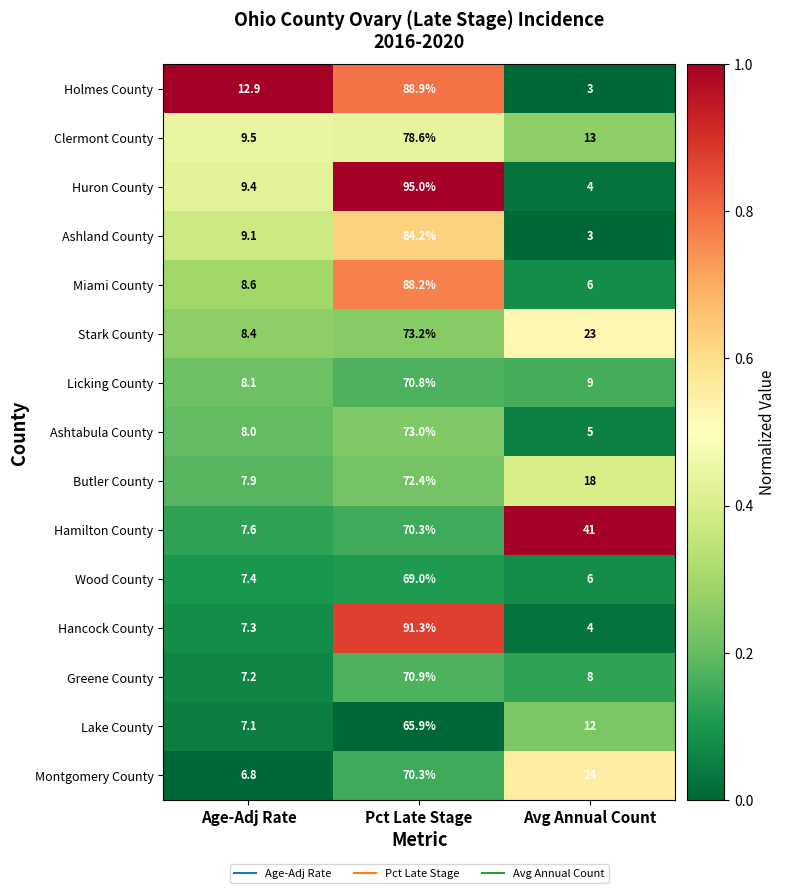

The value of Wood County at Avg Annual Count is 10.7. True or false?

False